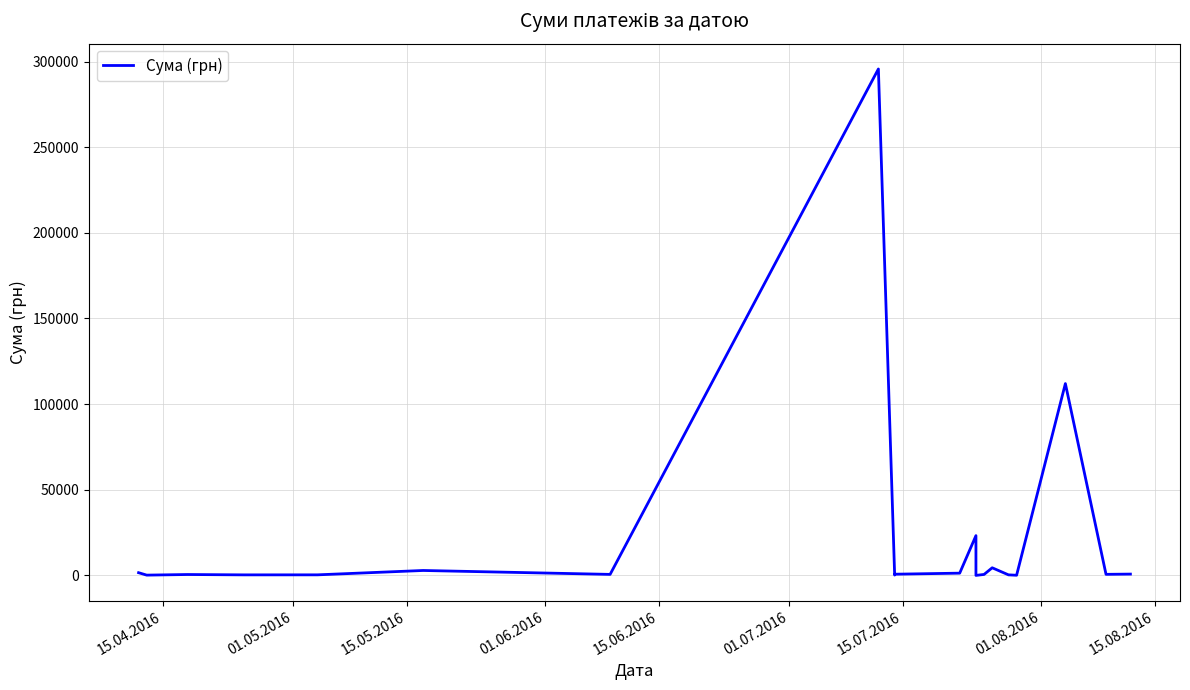

How many interior local valleys (lower than both neighbors) does the data have?

7